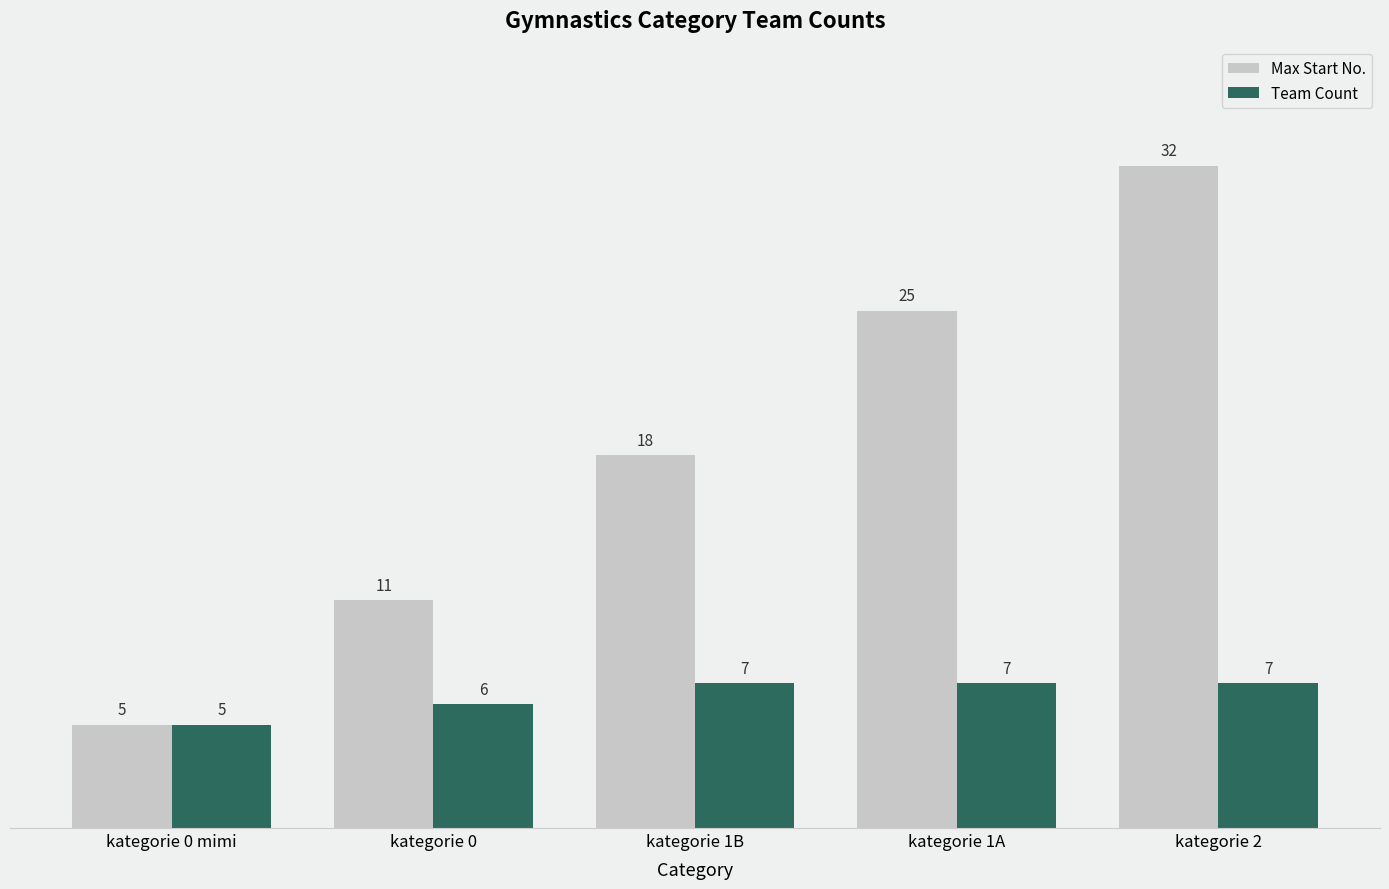

Which series has the largest range (max minus min)?

Max Start No.